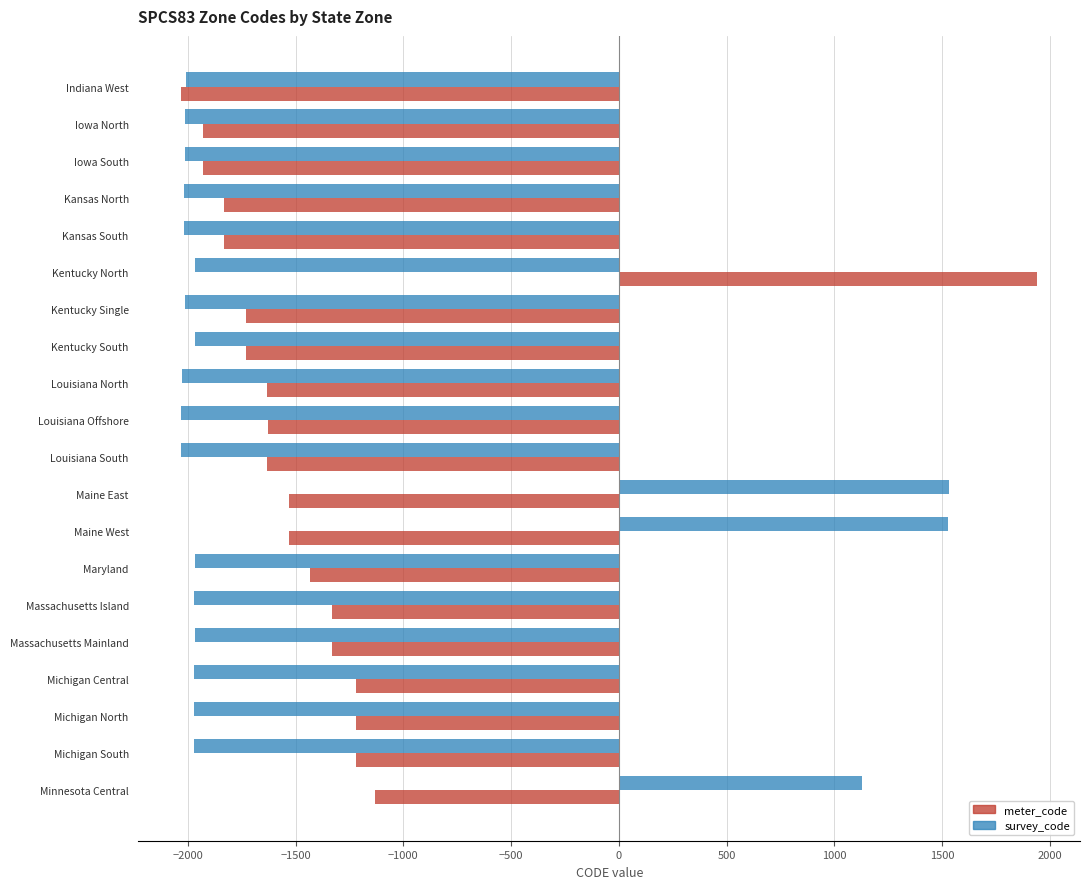

At Kentucky North, list the series in order from largest to smallest.

meter_code, survey_code